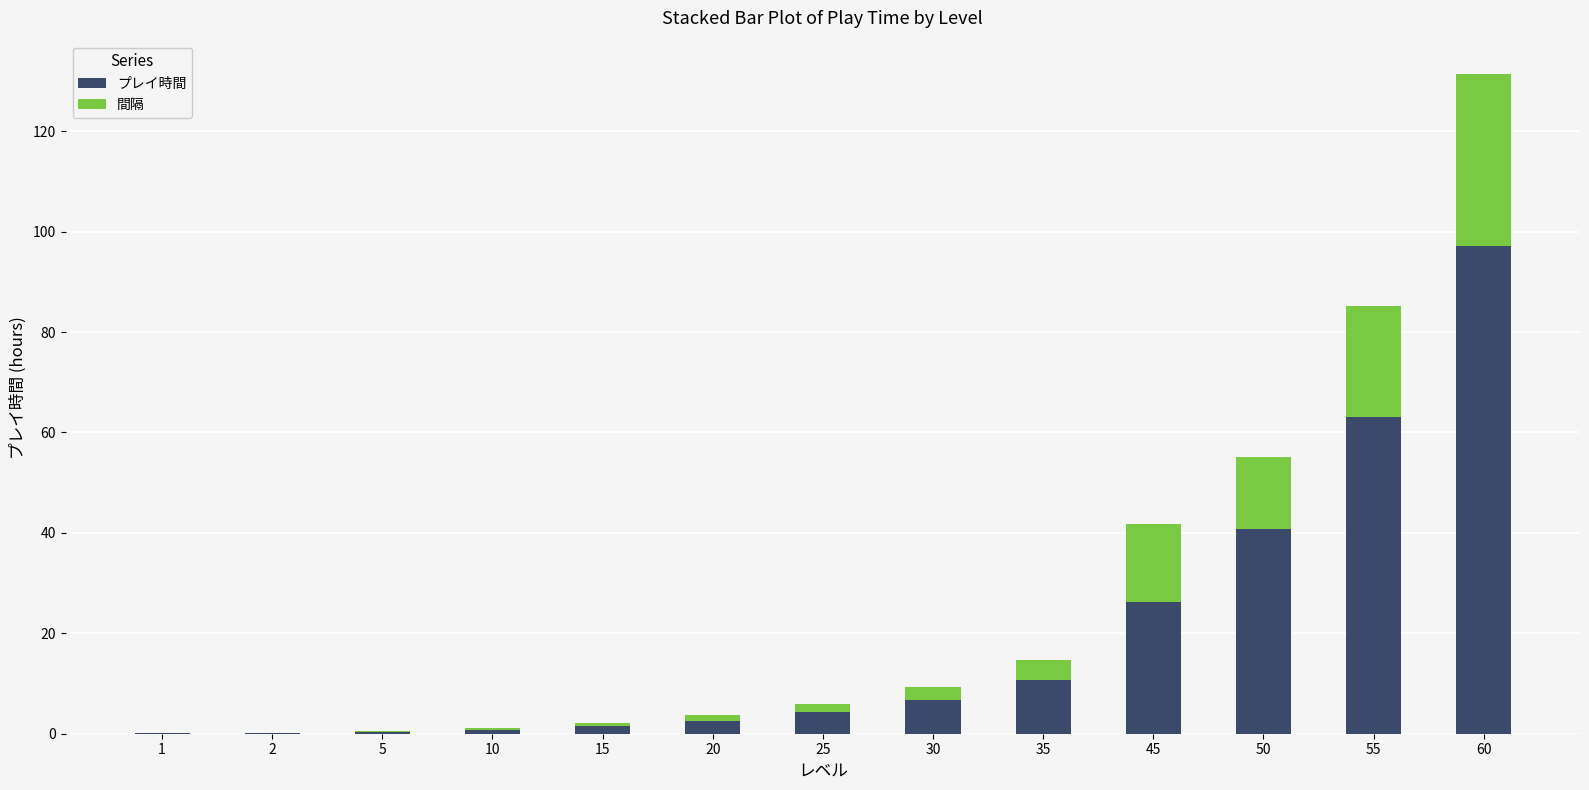

At which category is the sum across all series the highest?

60